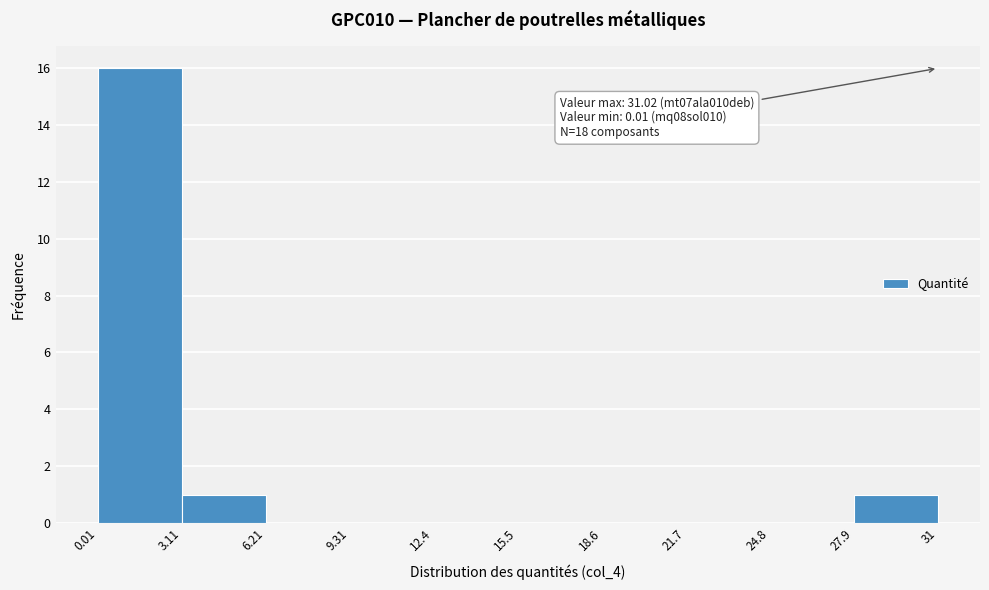

Which range on the x-axis has the tallest bar?

0.01 to 3.11